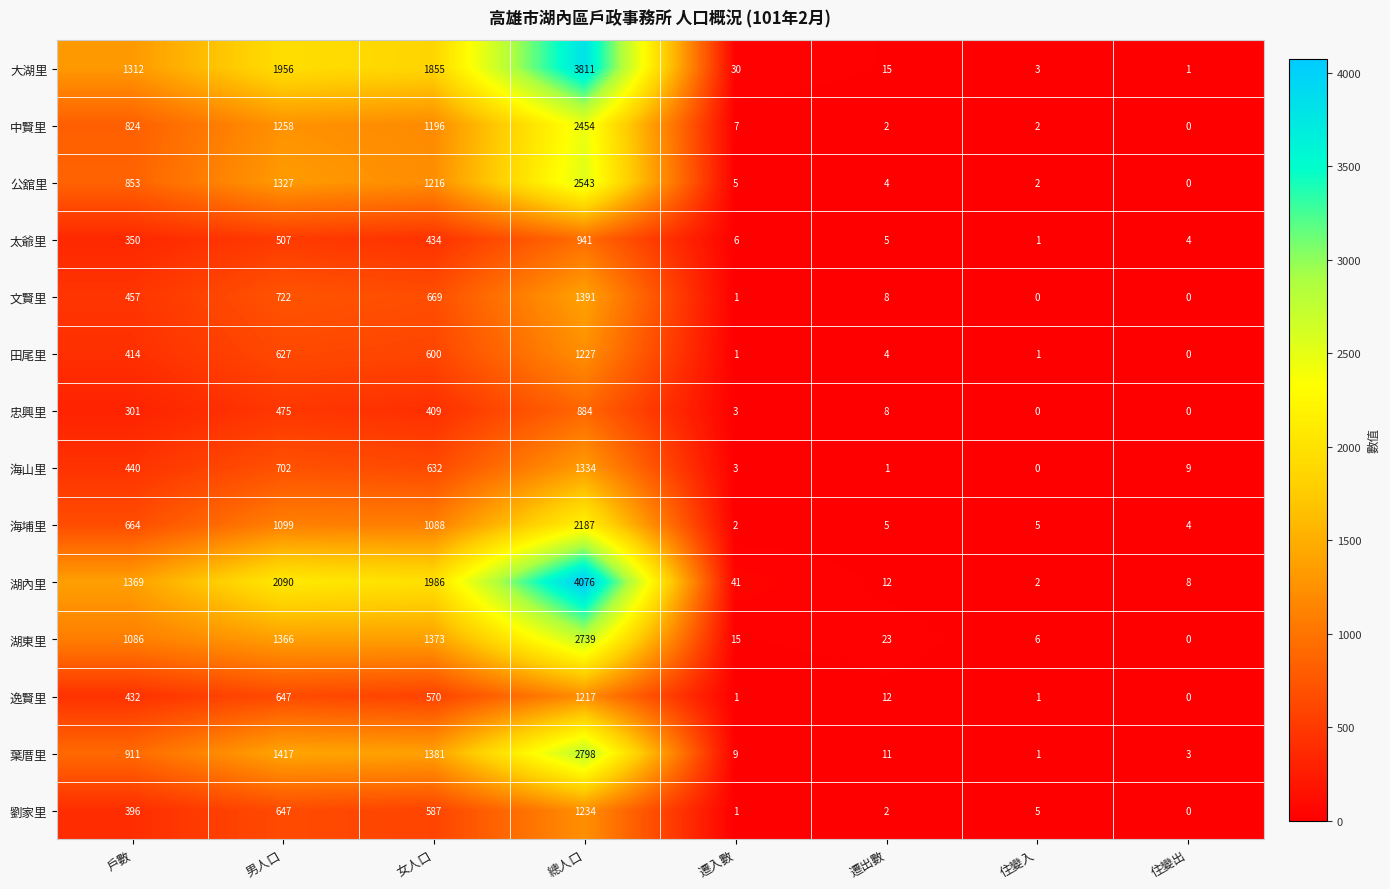

Which series has the largest total across all categories?

湖內里